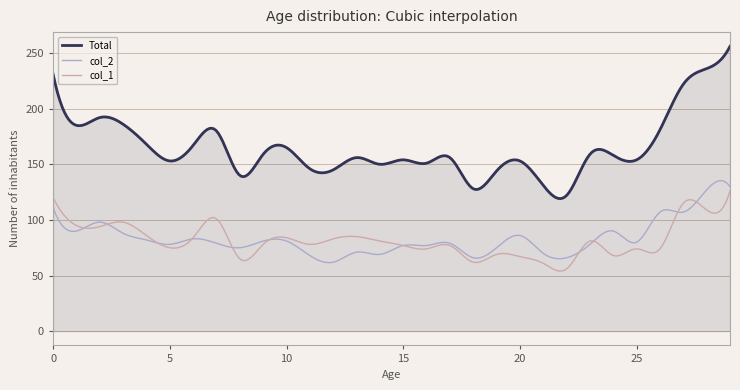

Which series has the largest total across all categories?

Total